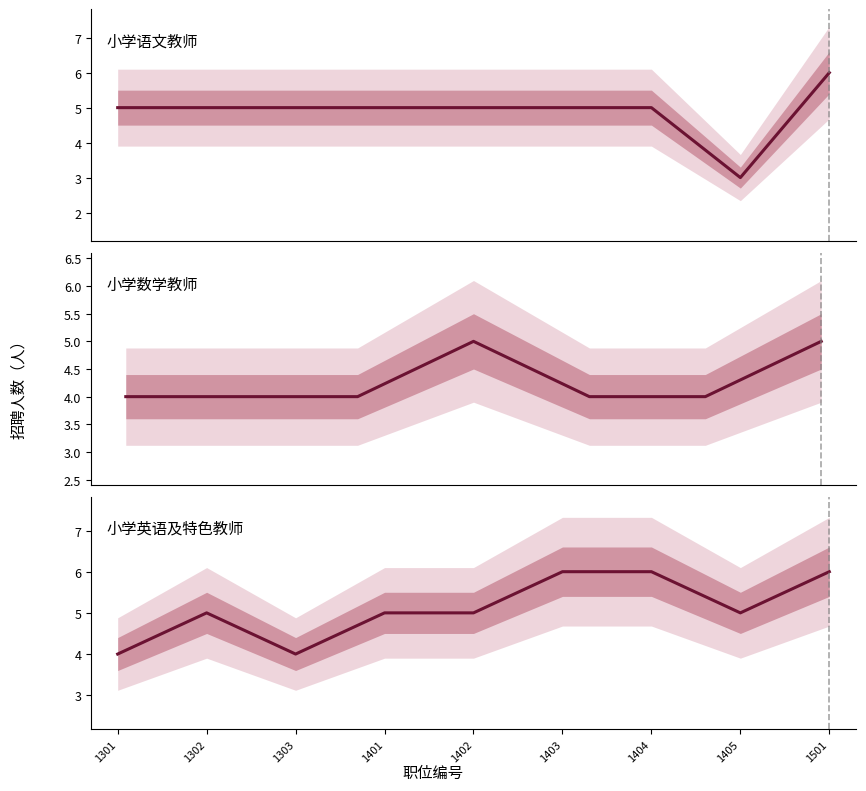

Is this an area chart (filled region under the line)?

No